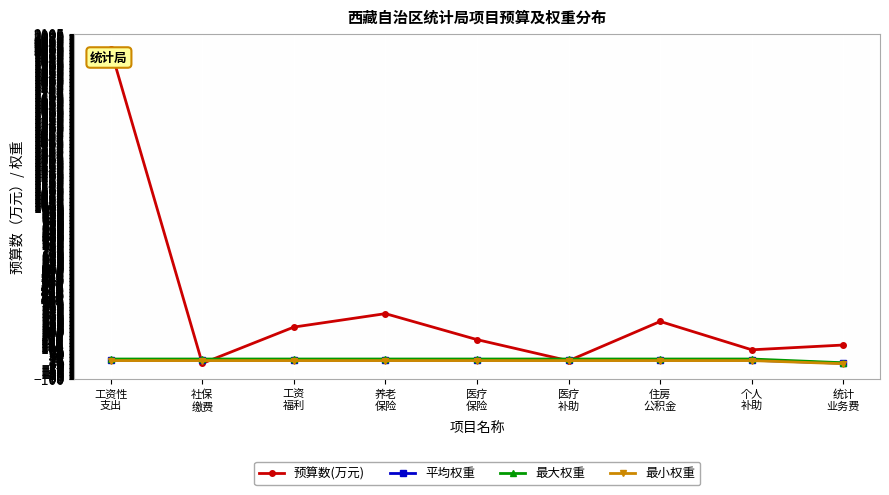

True or false: 预算数(万元) has more than 1 points higher than both neighbors.

True